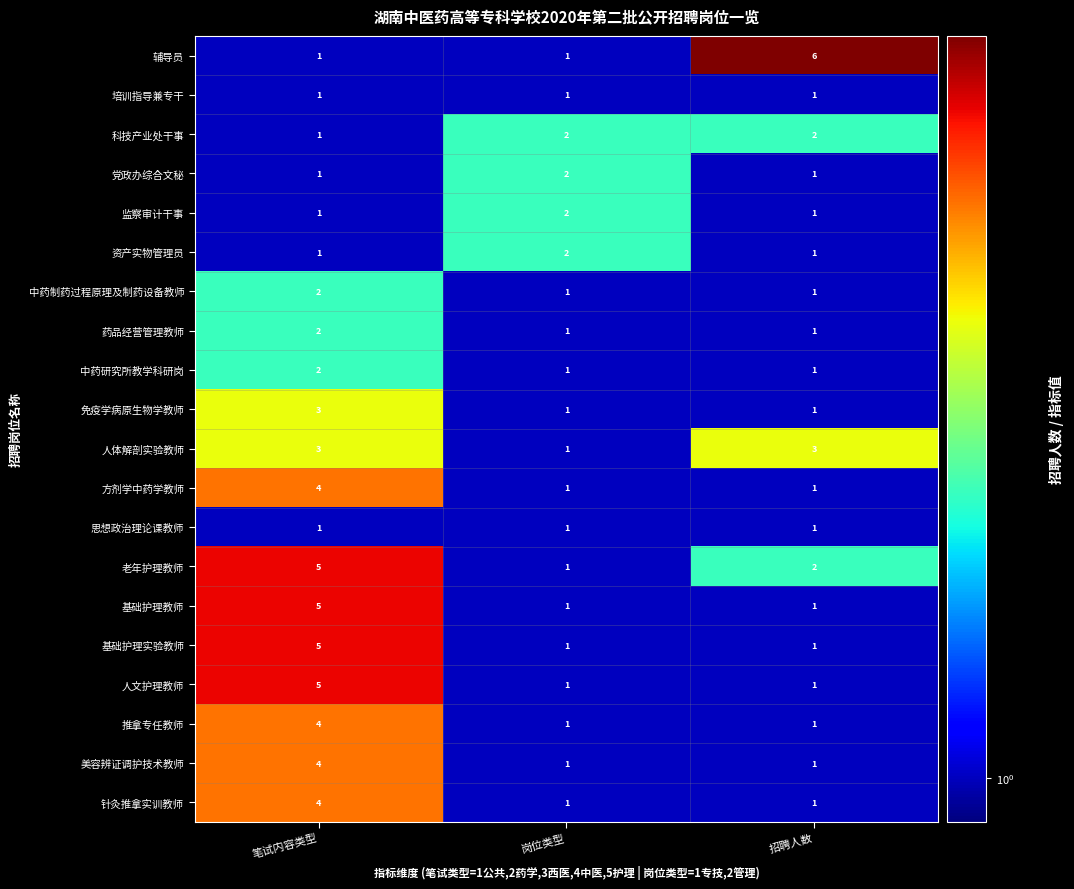

At which category is the sum across all series the highest?

笔试内容类型